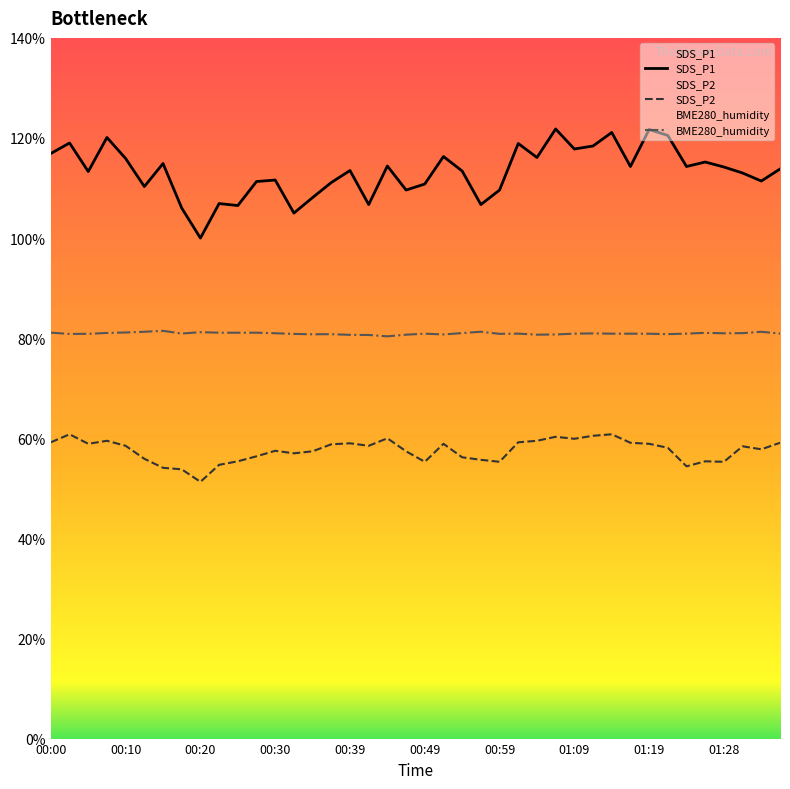

Rank the series by their maximum value, from highest to lowest.

SDS_P1, BME280_humidity, SDS_P2